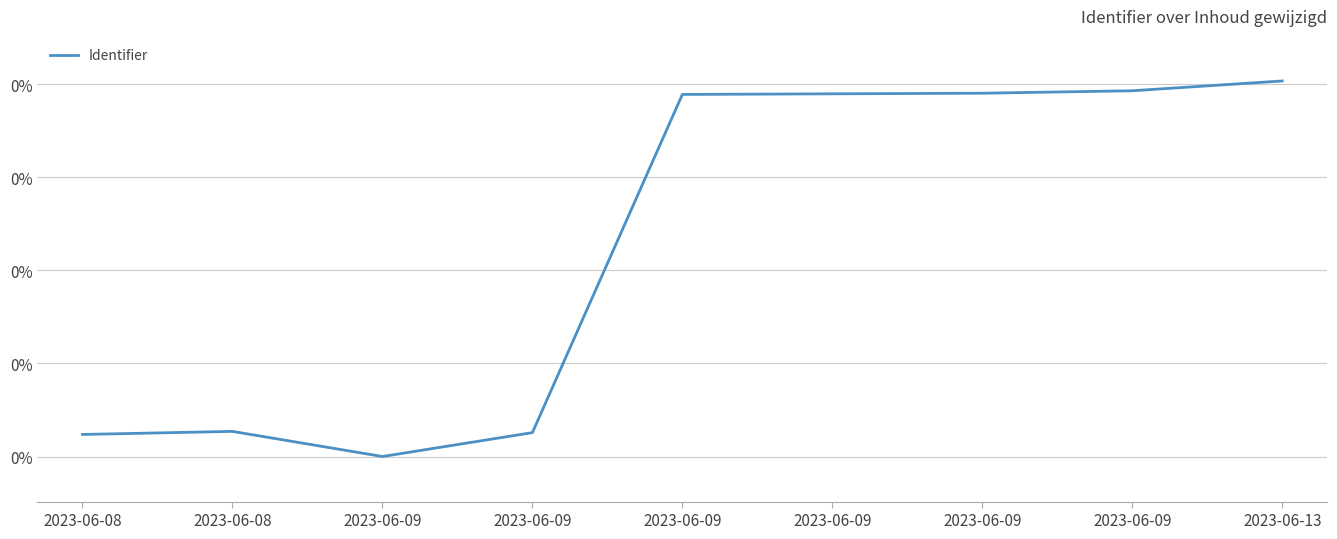

Does the chart have visible grid lines?

Yes